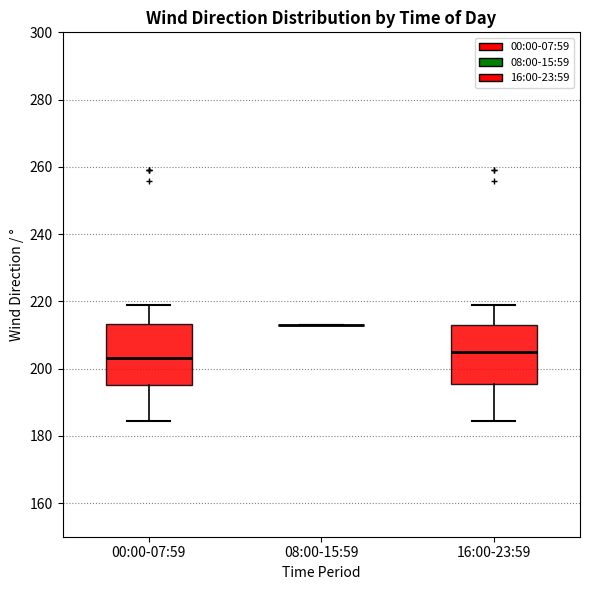

Reading left to right, read every box against the y-axis: the position of its median line, the range the box covers, and the ends of its whiskers. The values are not printed on the chart, so give them approximately, as read against the axis.

00:00-07:59: median 204, box 196 to 214, whiskers 184 to 220
08:00-15:59: box collapsed to a line at 214, whiskers 214 to 214
16:00-23:59: median 206, box 196 to 214, whiskers 184 to 220